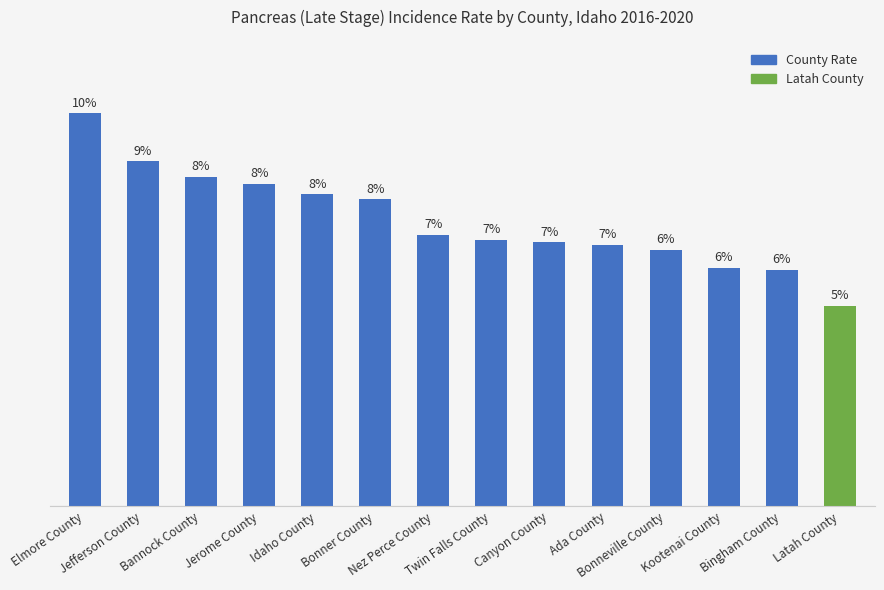

At which label is the value closest to 11?

Nez Perce County